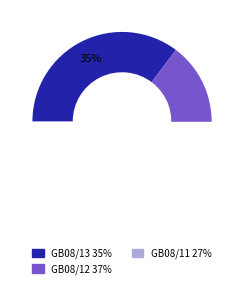

To the nearest percent, what is the difference between the GB08/12 flight day 152a/2009 and GB08/13 flight day 077/2009 slice percentages?

2%